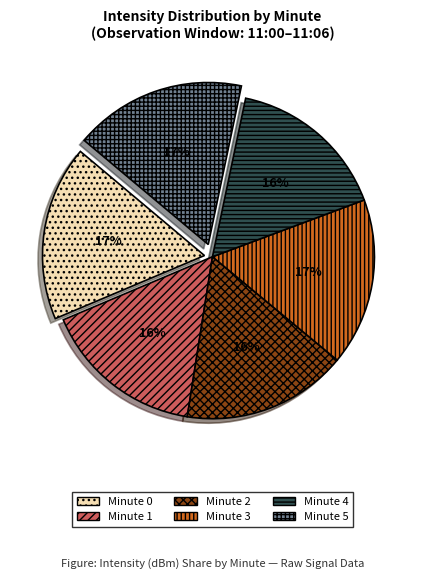

To the nearest percent, what is the difference between the Minute 3 and Minute 1 slice percentages?

1%